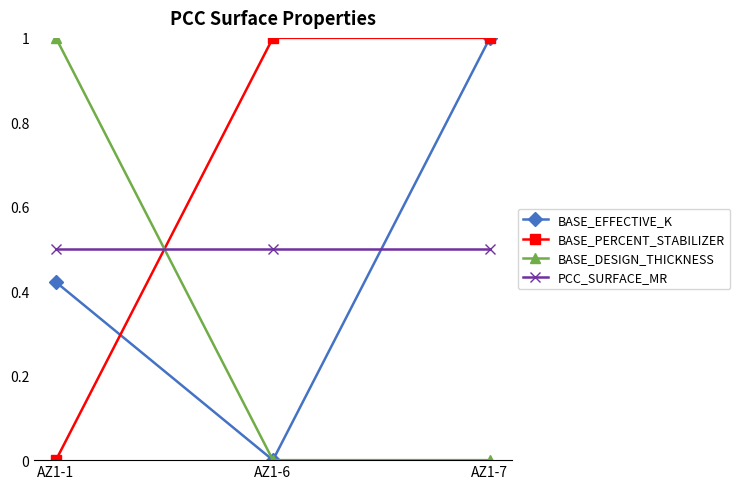

What are all the series names shown in the legend?

BASE_EFFECTIVE_K, BASE_PERCENT_STABILIZER, BASE_DESIGN_THICKNESS, PCC_SURFACE_MR